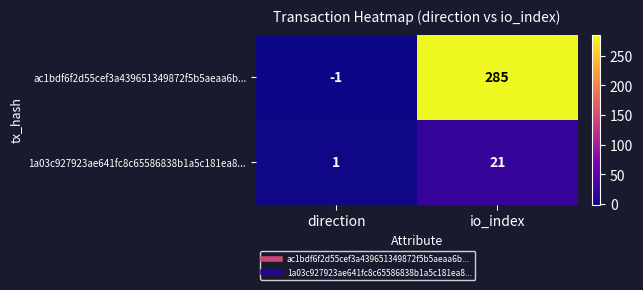

What is the maximum value shown in the chart?

285